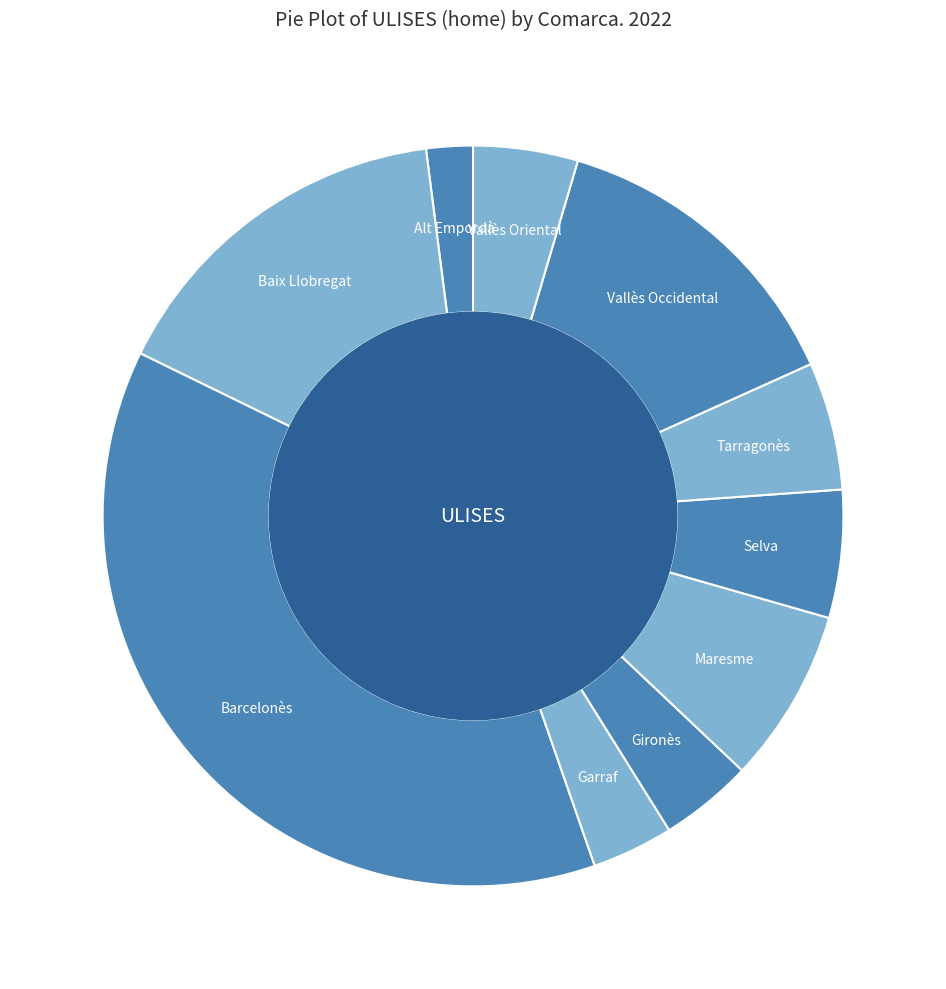

Which slice is the largest?

Barcelonès